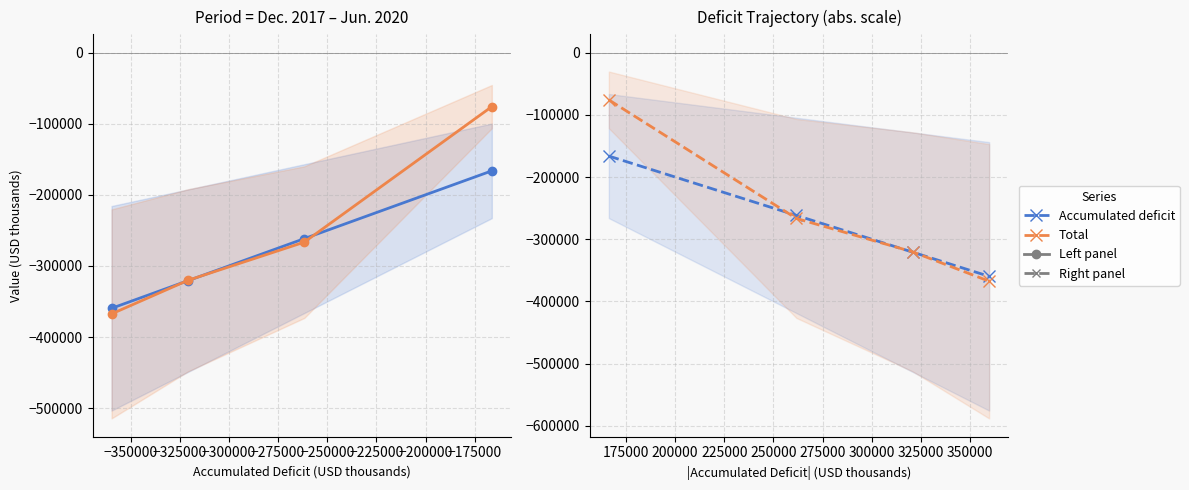

Count the number of data series in this chart.

2